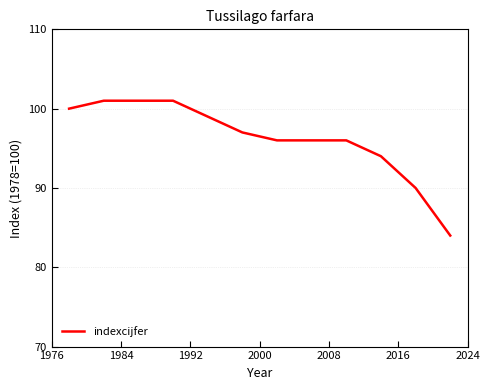

What is the greatest value displayed?

101